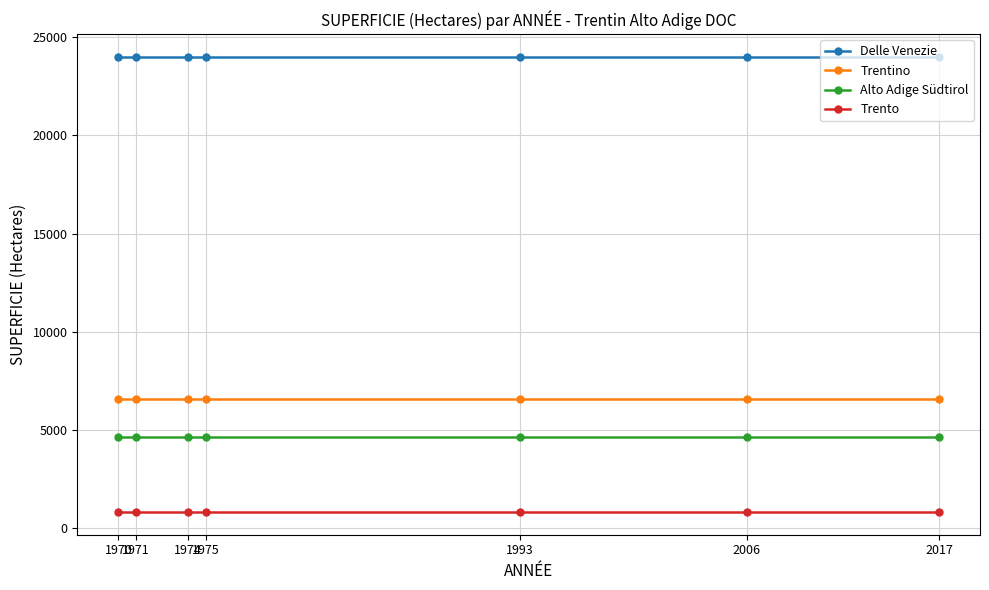

What is the total value across all series at 1993?

36033